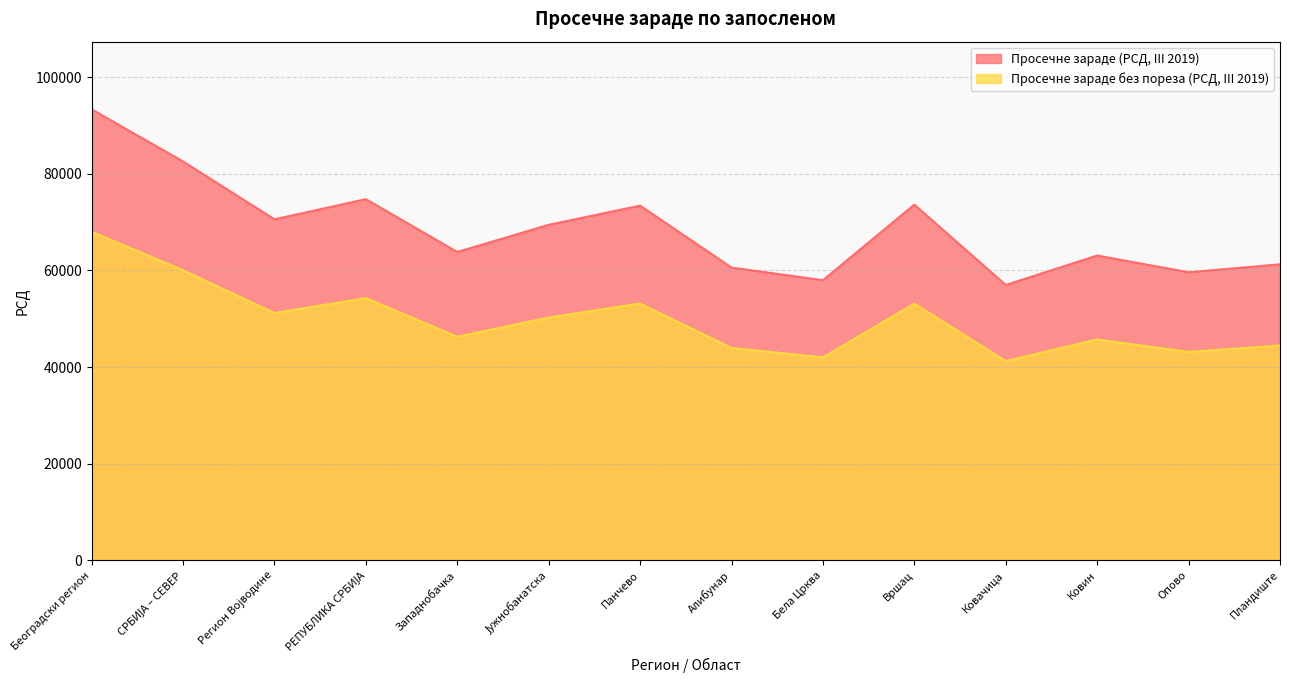

True or false: Просечне зараде (РСД, III 2019) and Просечне зараде без пореза (РСД, III 2019) cross at least once.

False